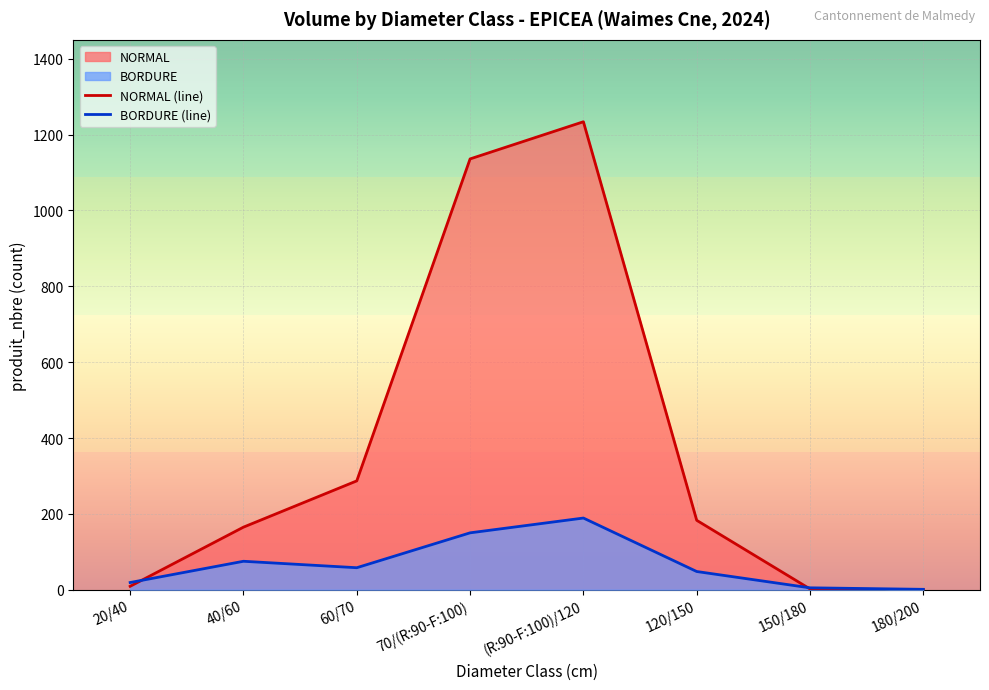

What is the value of the BORDURE (line) point at the 4th from the left?

150